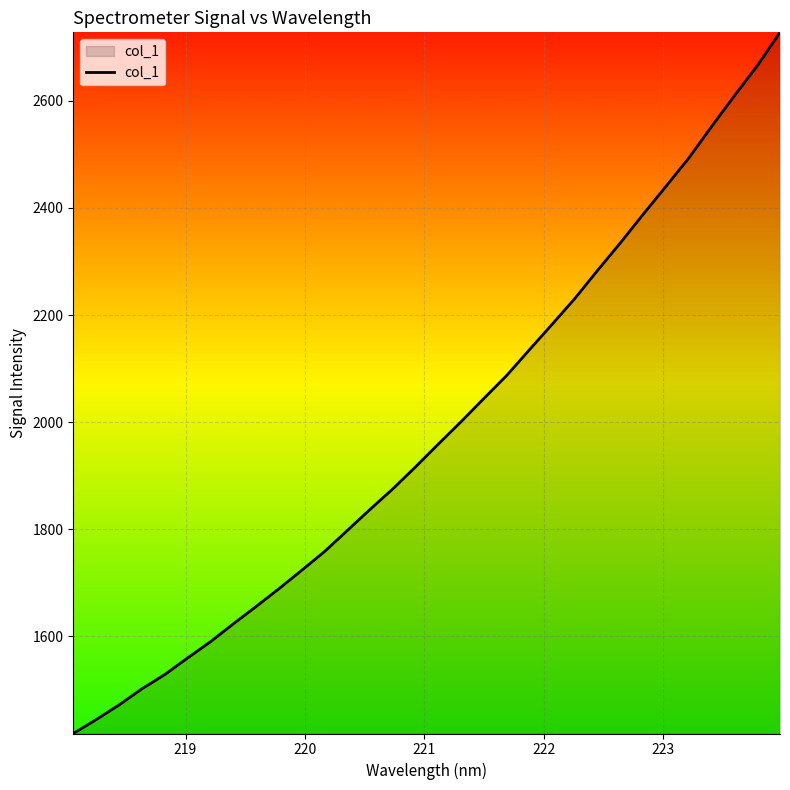

What is the minimum value shown in the chart?

1418.1